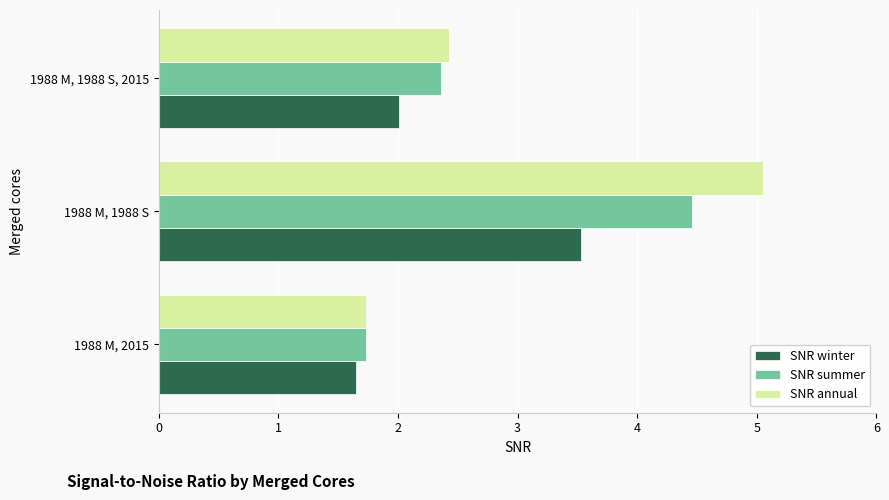

What is the difference between the second highest and minimum values in the SNR annual series?

0.7